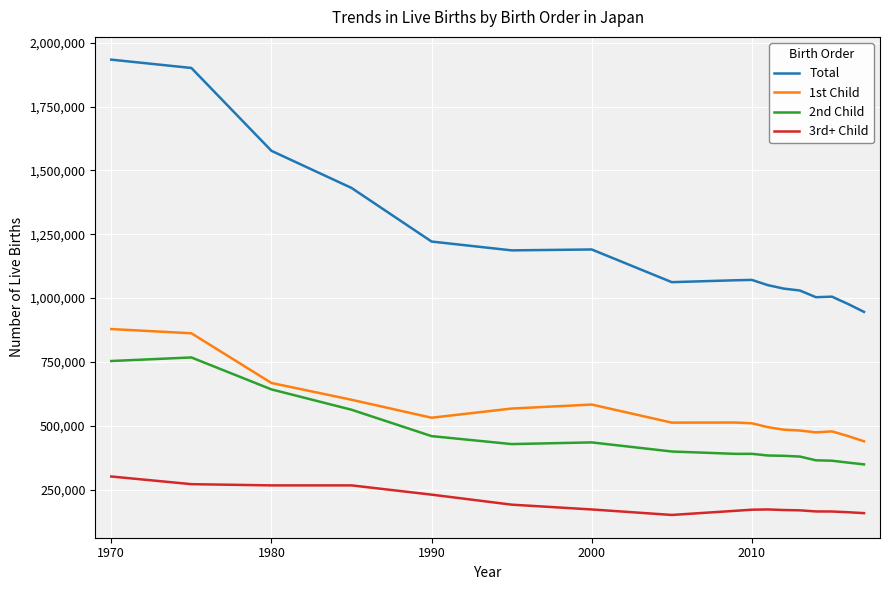

Which series has the largest range (max minus min)?

Total